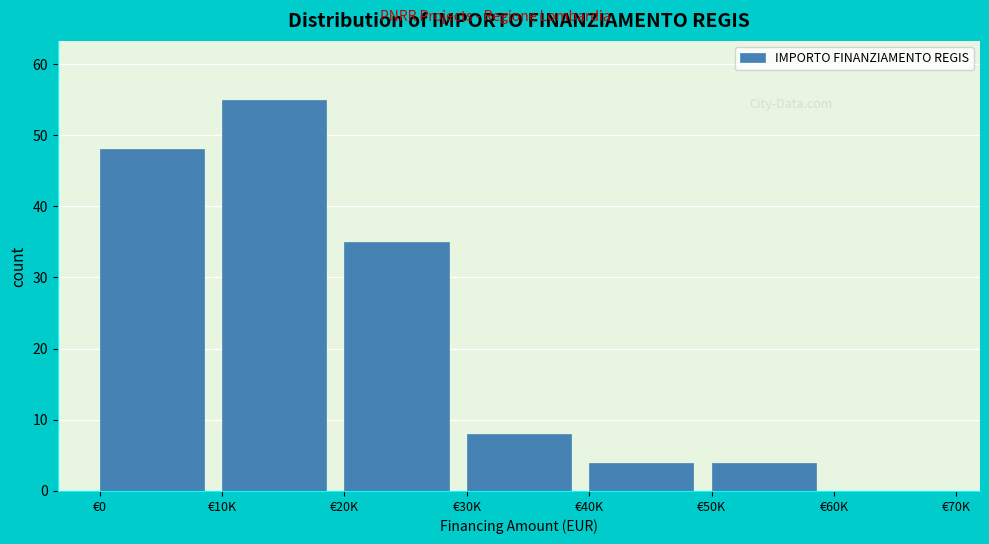

Reading right to left, list all the values displayed in this chart.

€60K=0	€50K=4	€40K=4	€30K=8	€20K=35	€10K=55	€0=48